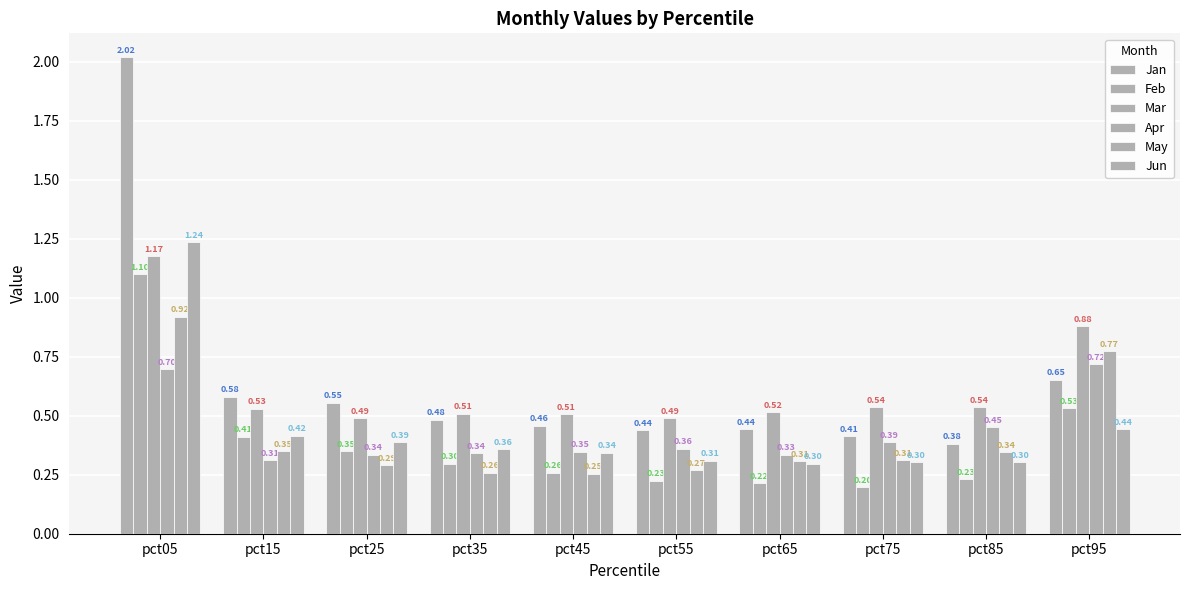

At which category is the sum across all series the highest?

pct05